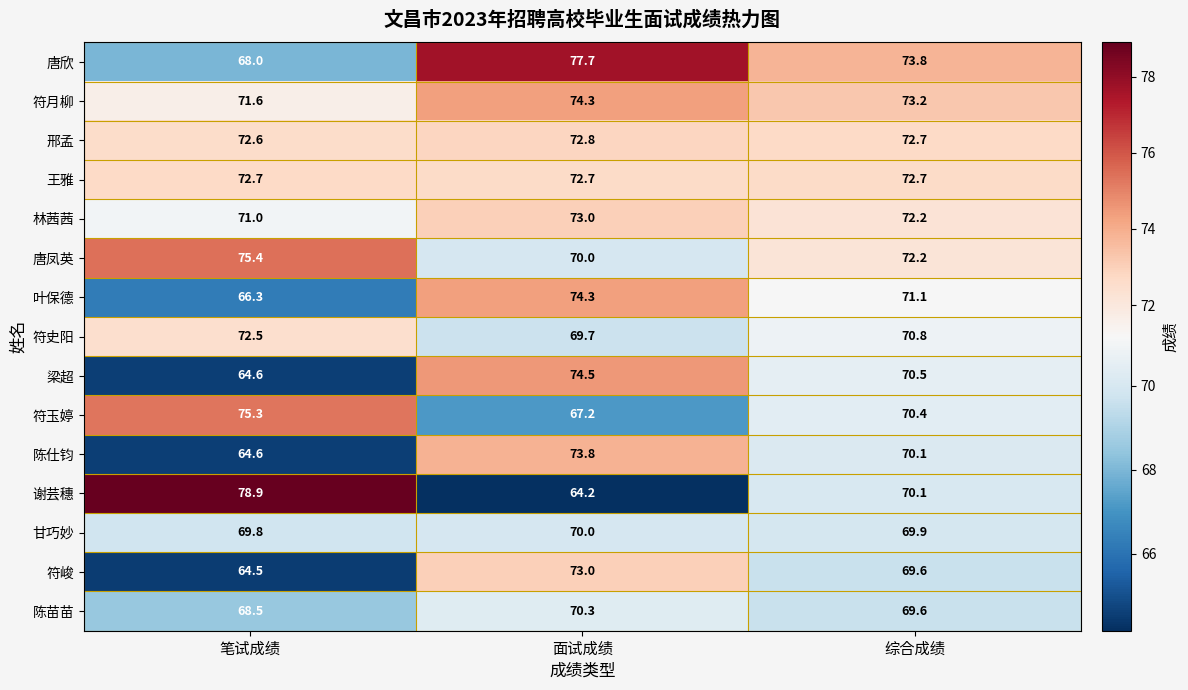

Which category has the highest value across all series?

笔试成绩